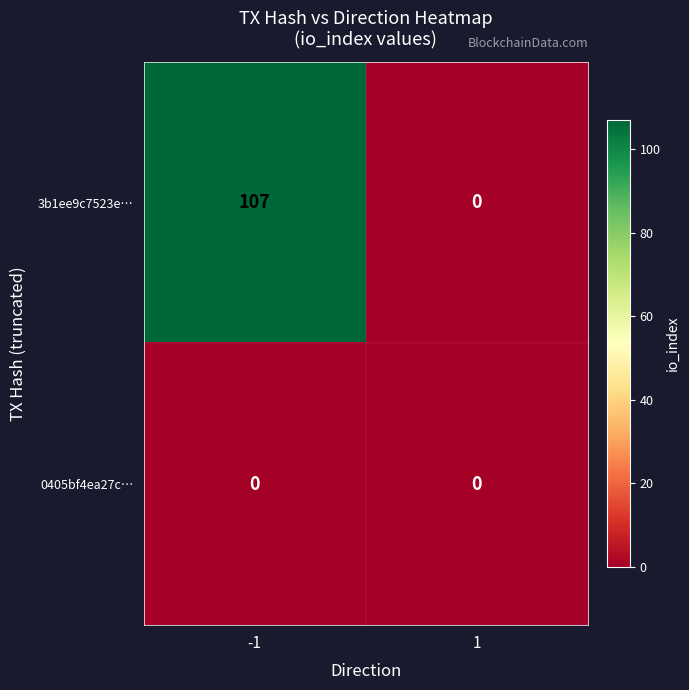

At which category does the chart reach its peak across all series?

-1